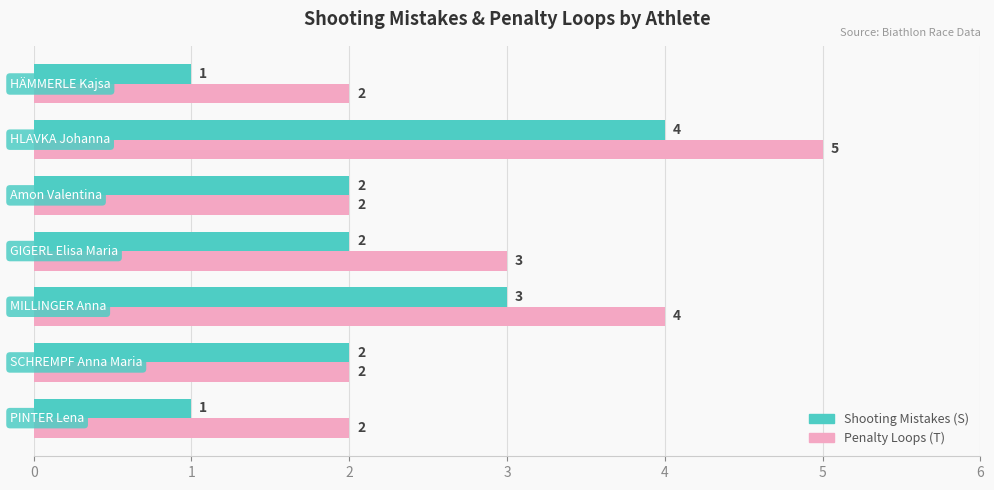

Count the Shooting Mistakes (S) values in the range 1 to 3.

6